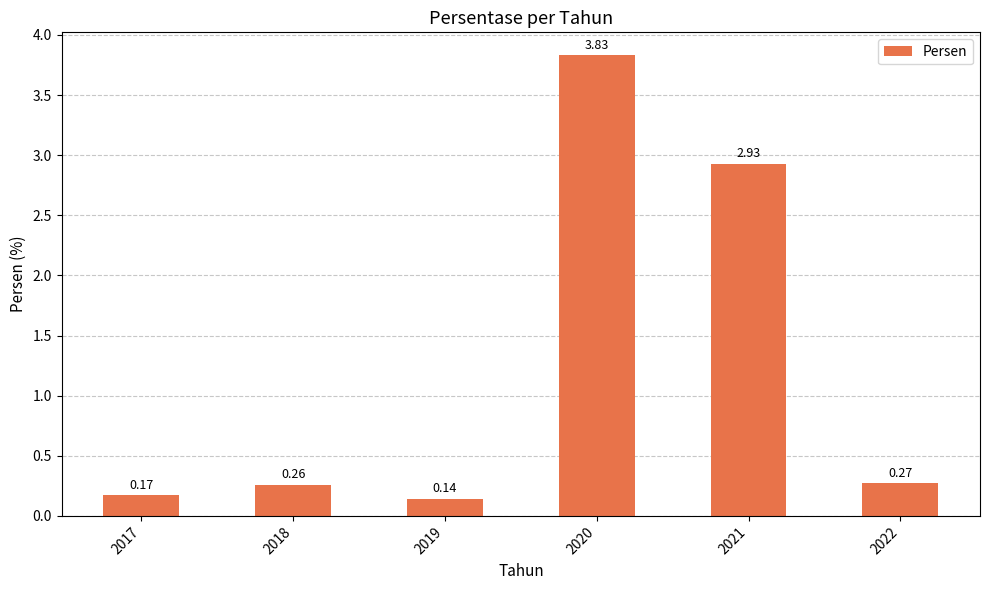

What is the change in value from 2018 to 2021?

+2.7